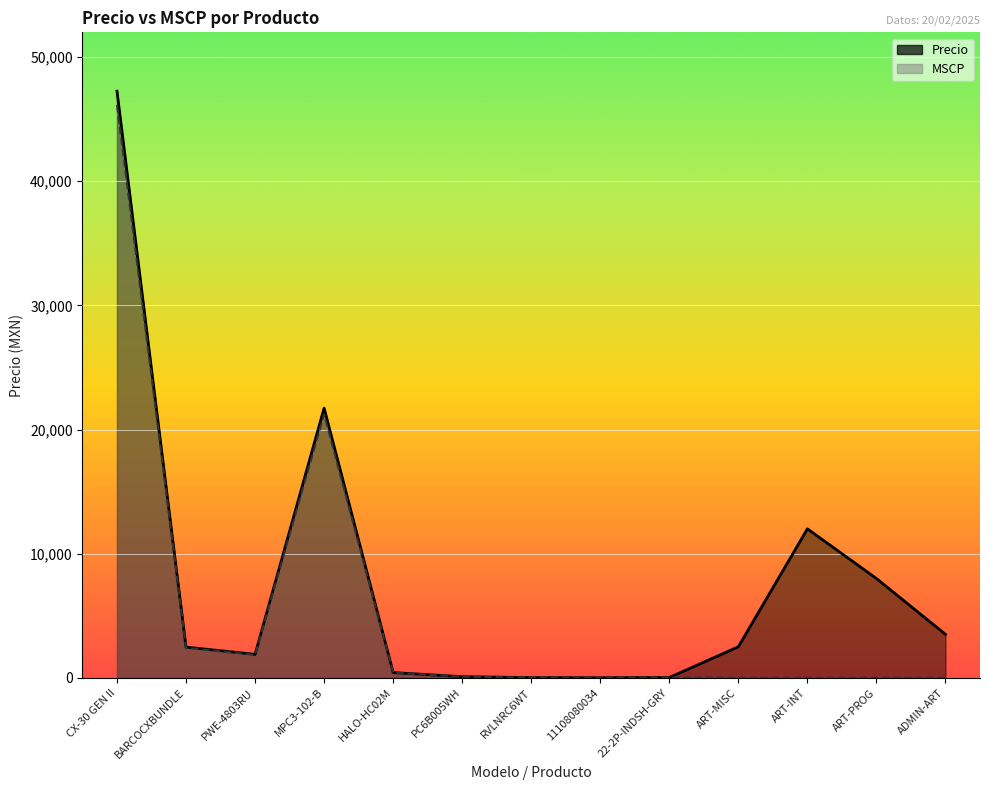

Rank the categories by MSCP value from lowest to highest.

ART-MISC, ART-INT, ART-PROG, ADMIN-ART, 11108080034, RVLNRC6WT, 22-2P-INDSH-GRY, PC6B005WH, HALO-HC02M, PWE-4803RU, BARCOCXBUNDLE, MPC3-102-B, CX-30 GEN II